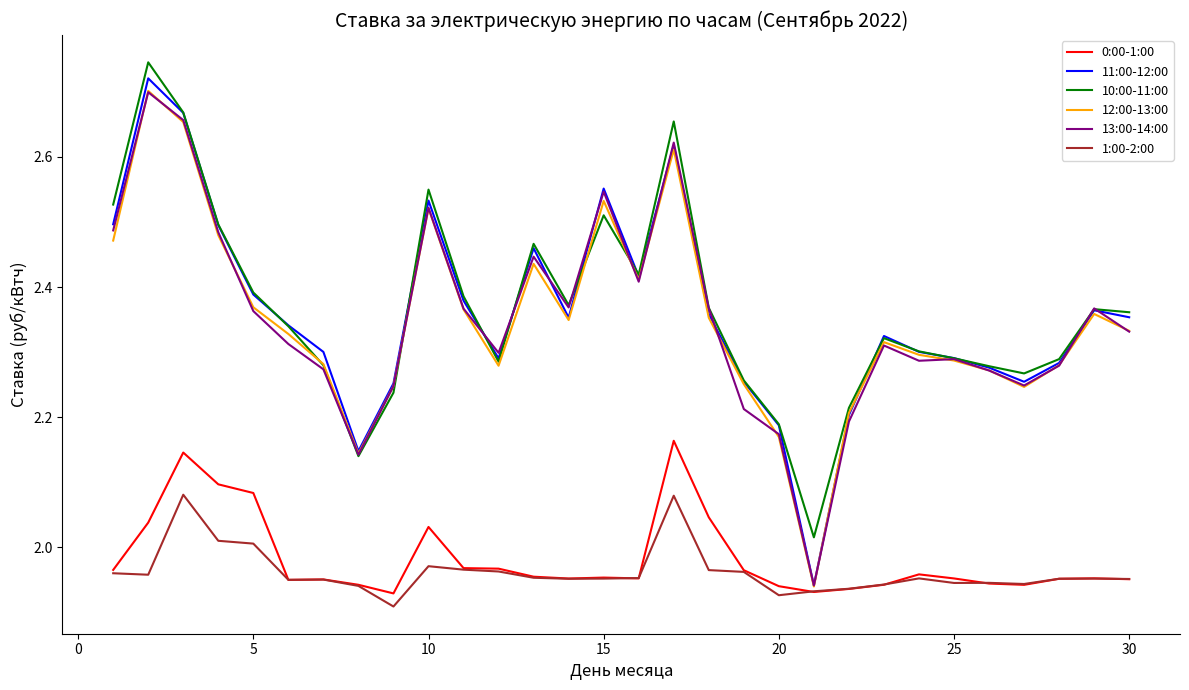

True or false: 10:00-11:00 and 1:00-2:00 intersect in this chart.

False